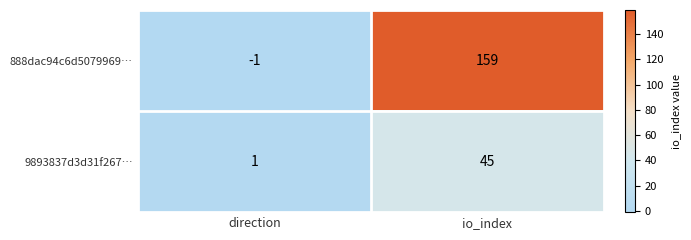

Reading left to right, list all the values displayed in this chart.

888dac94c6d5079969…: -1	159
9893837d3d31f267…: 1	45